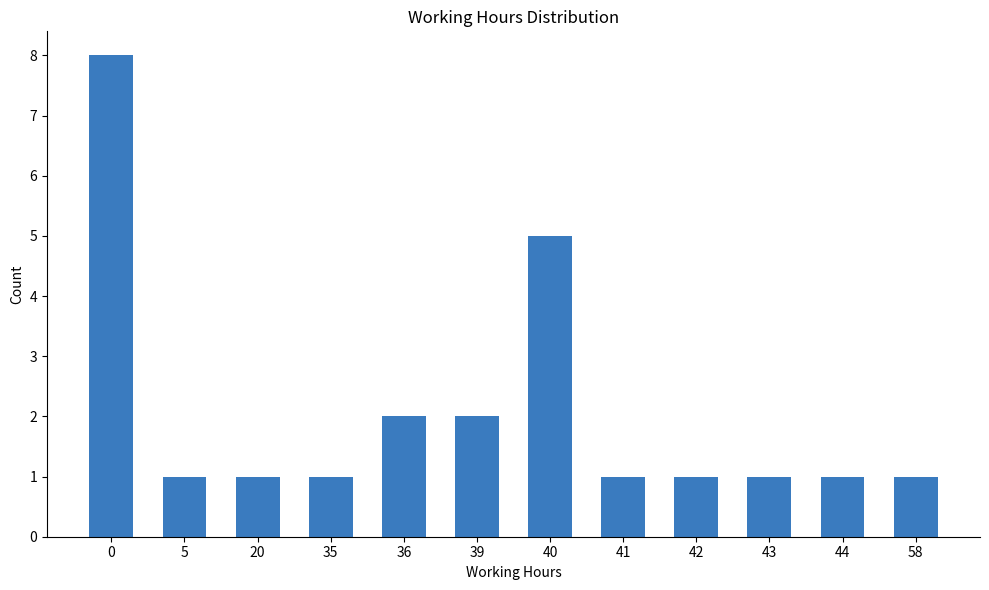

How many bars are there in total?

12